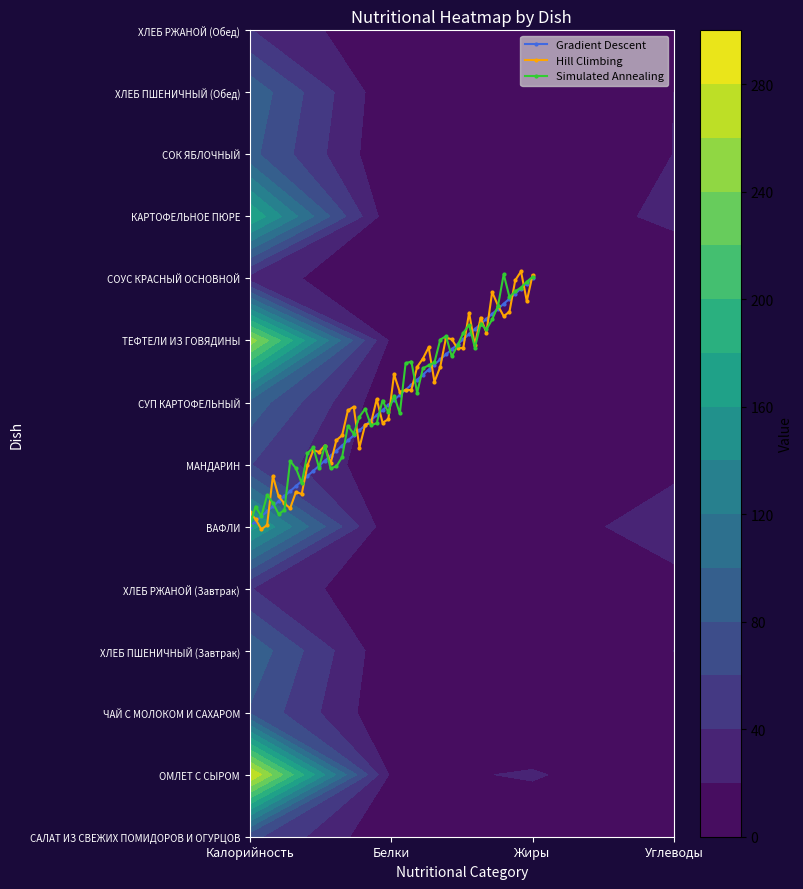

What is the highest value of the СУП КАРТОФЕЛЬНЫЙ series?

93.3